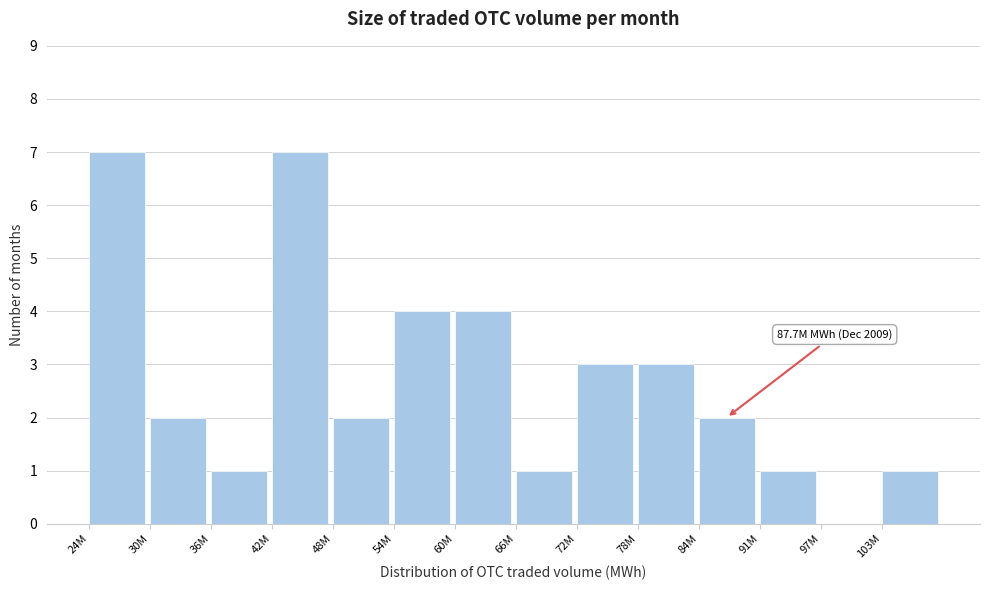

Reading left to right, what are all the values shown in this chart?

24M=7	30M=2	36M=1	42M=7	48M=2	54M=4	60M=4	66M=1	72M=3	78M=3	84M=2	91M=1	97M=0	103M=1